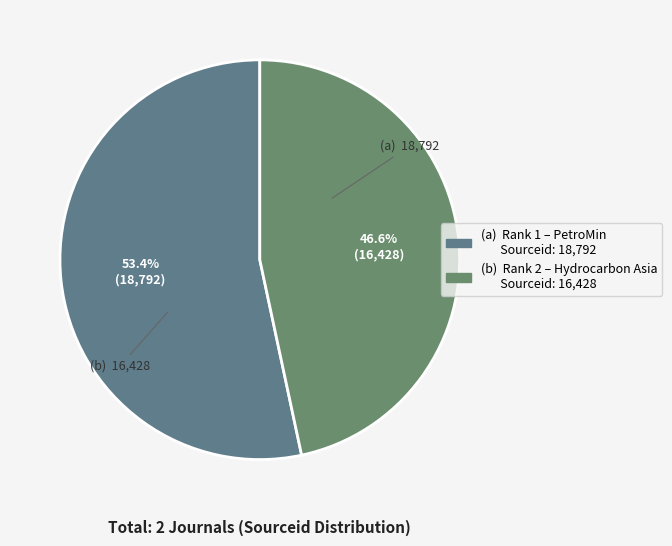

To the nearest percent, what is the average slice percentage?

50%